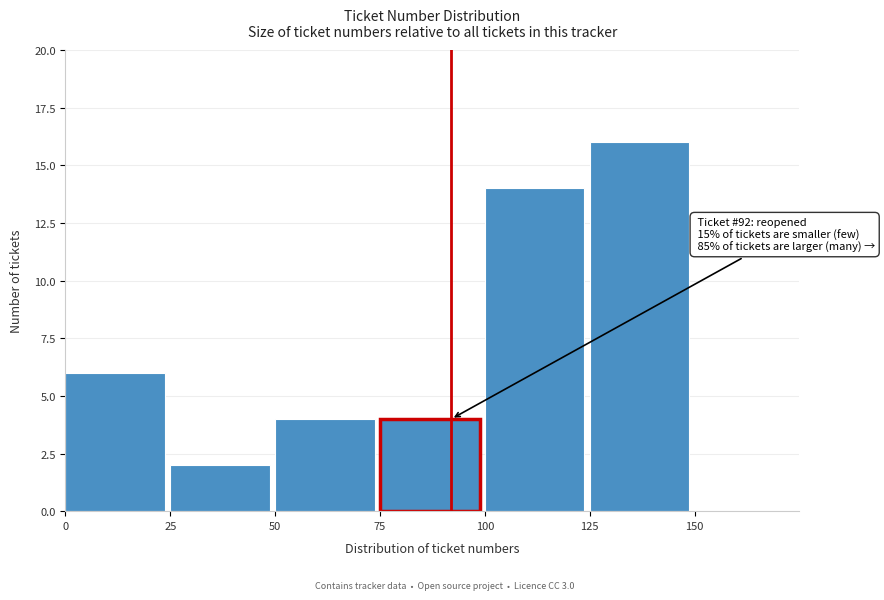

Which range on the x-axis has the tallest bar?

125 to 150